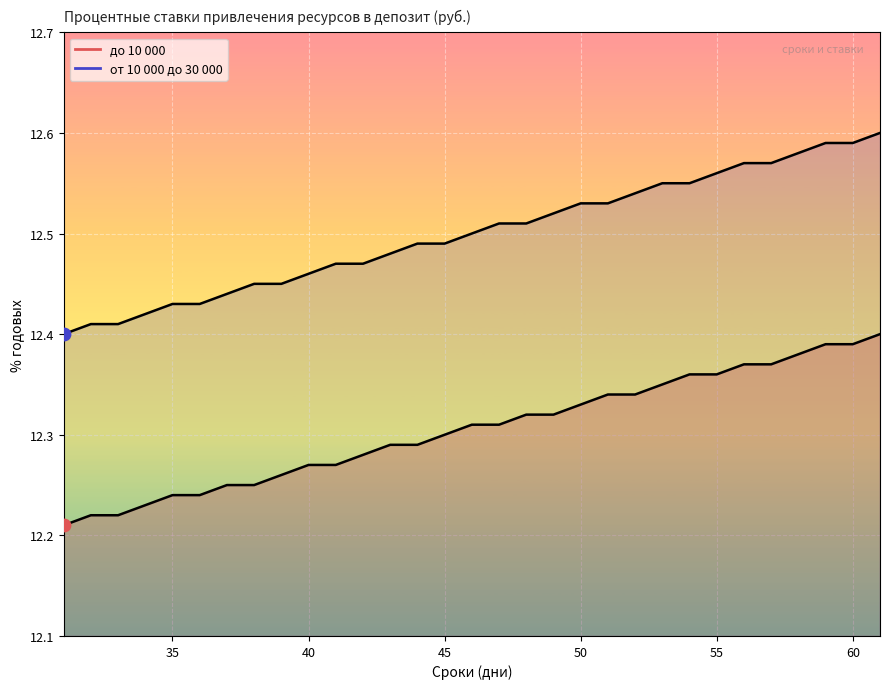

Is the value of до 10 000 at 49 greater than the value of от 10 000 до 30 000 at 35?

No